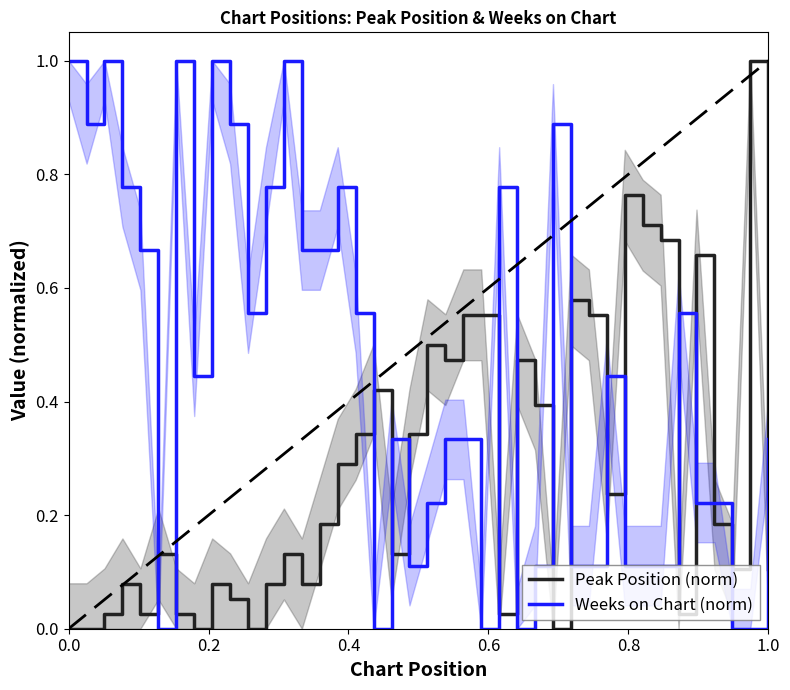

How many values in Weeks on Chart (norm) are above zero?

34